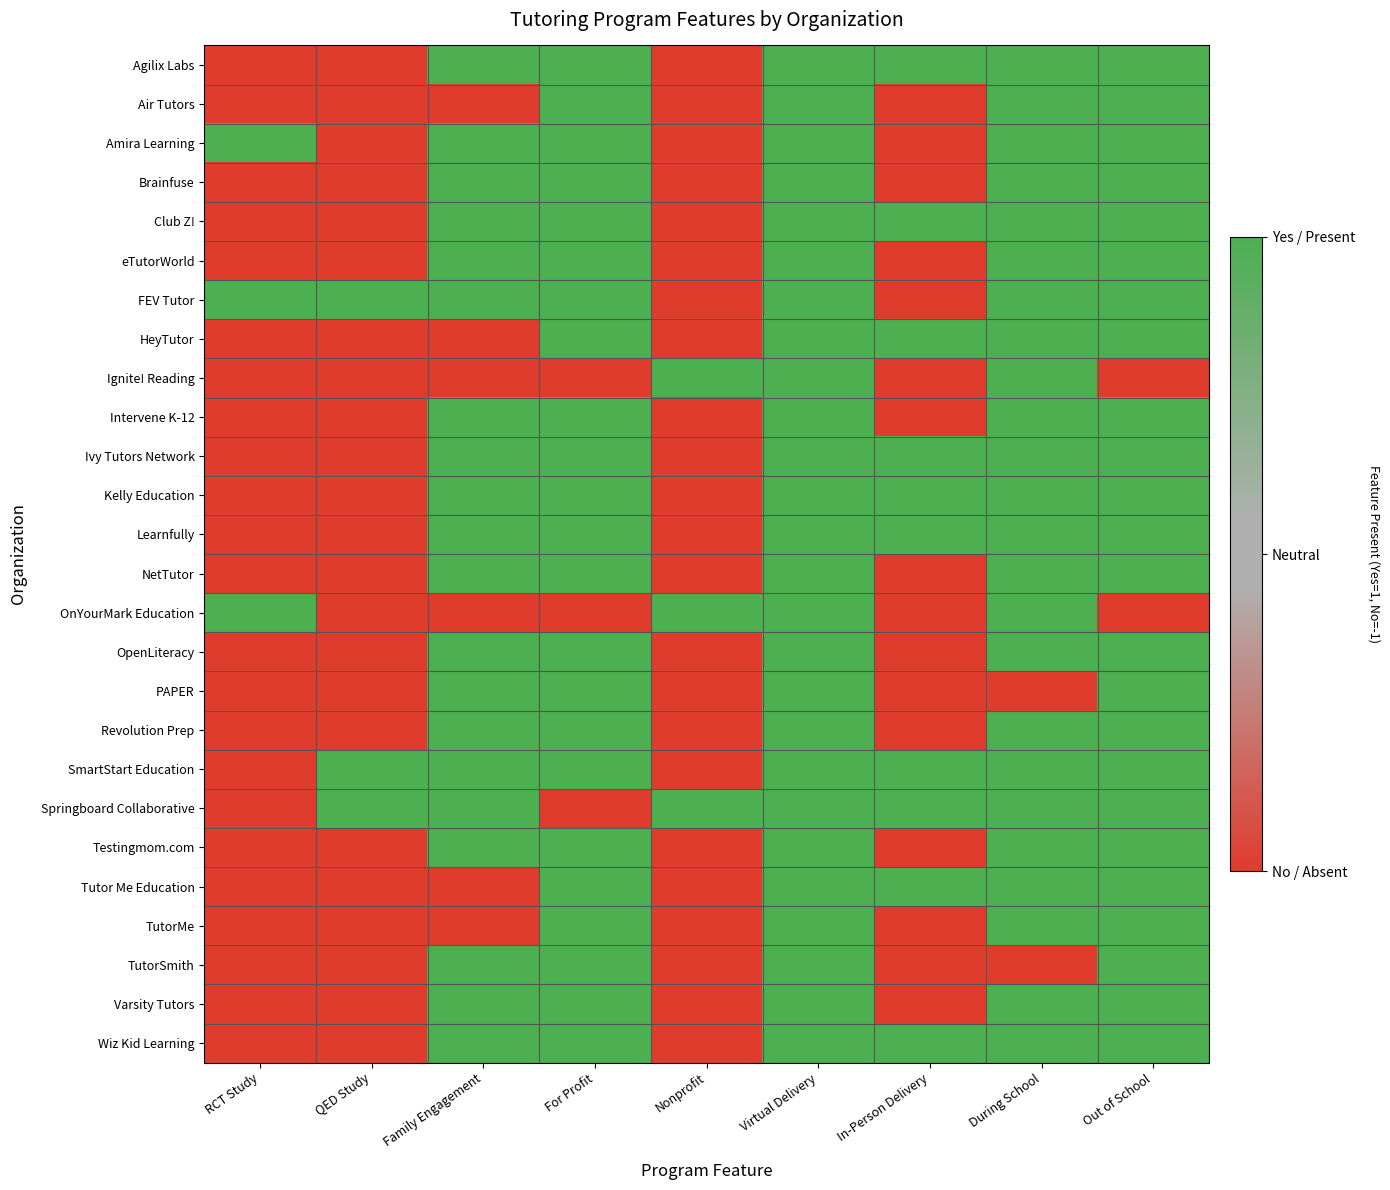

Which has a higher value, Nonprofit or Out of School?

Out of School